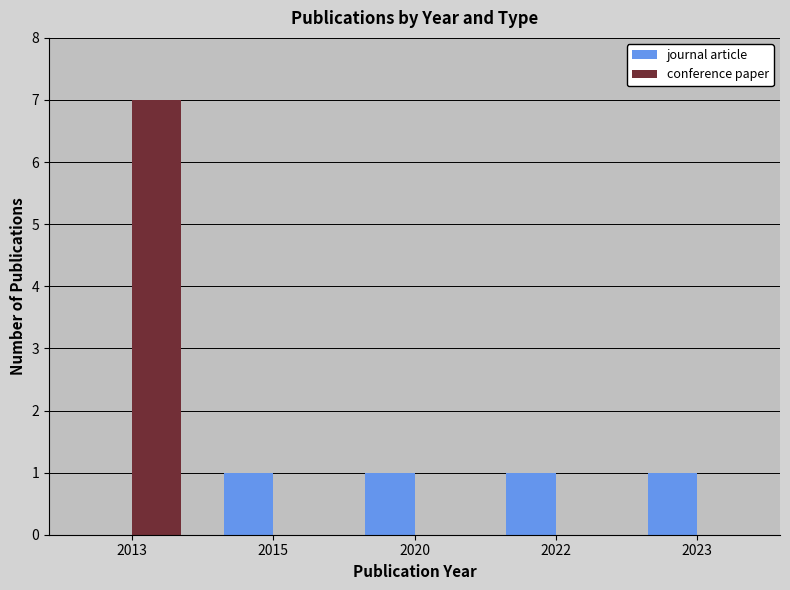

What is the sum of all journal article values?

4